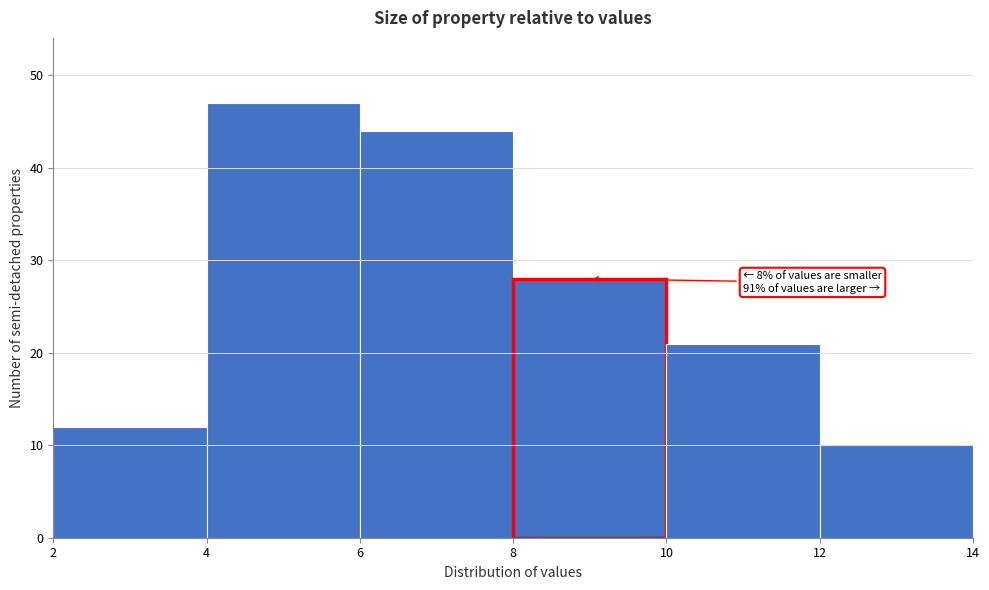

Which range on the x-axis has the tallest bar?

4 to 6